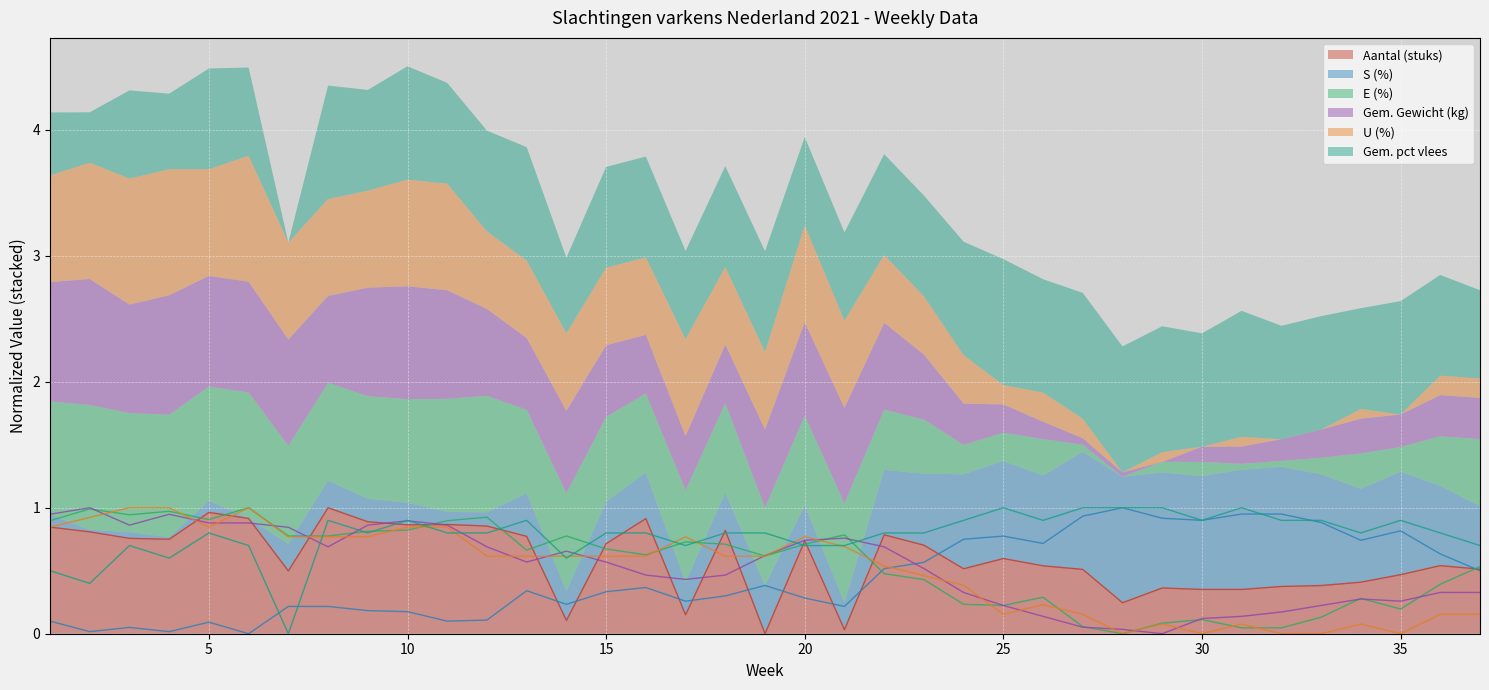

What is the maximum value for E (%) (line)?

1.0